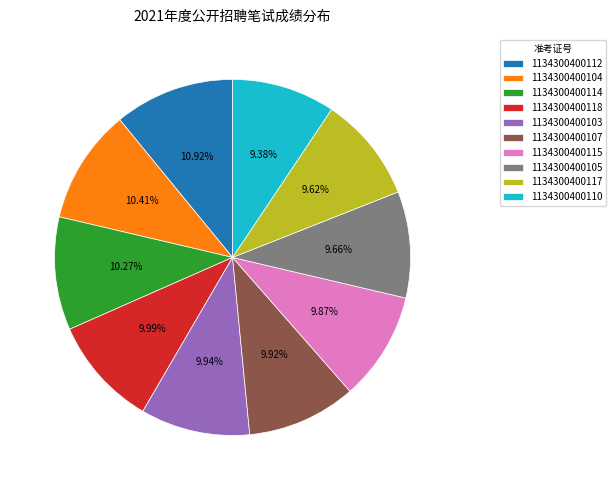

Does 1134300400117 account for over 50% of the chart?

No